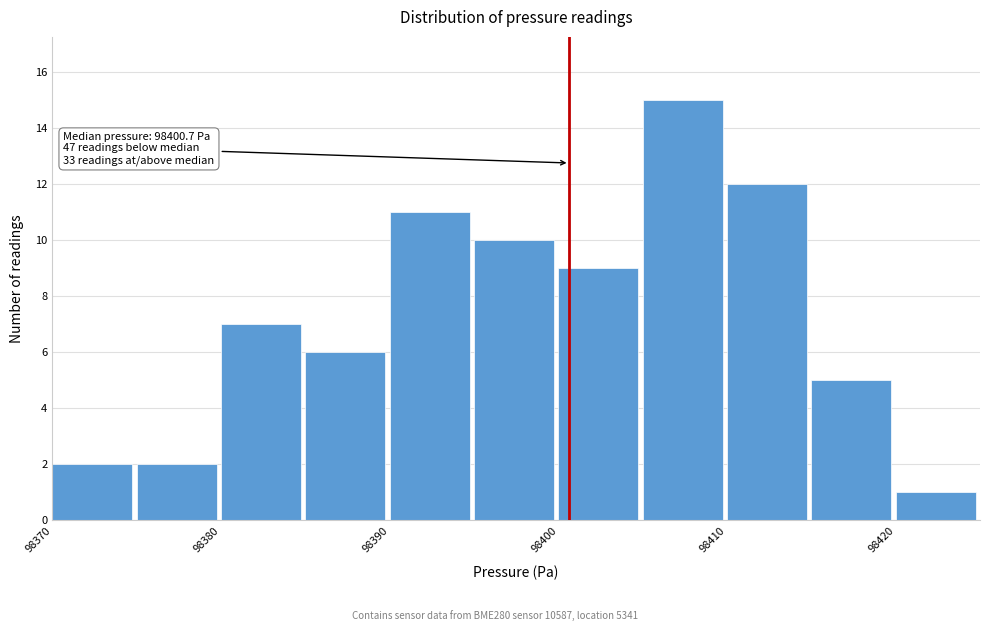

Which range on the x-axis has the tallest bar?

98405 to 98410